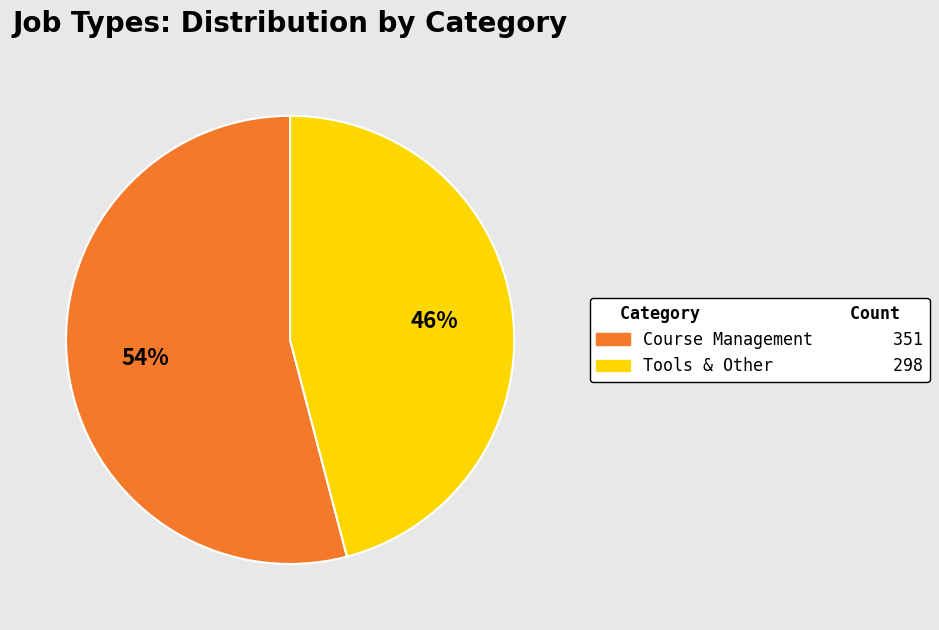

True or false: Tools & Other accounts for 59% of the total.

False